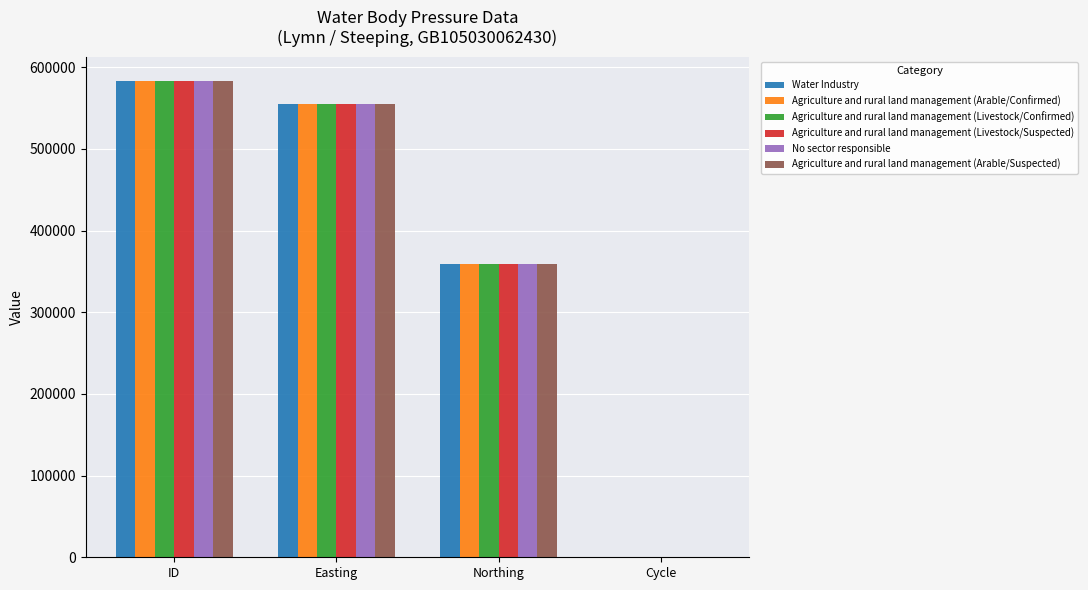

What is the maximum value for Water Industry?

583577